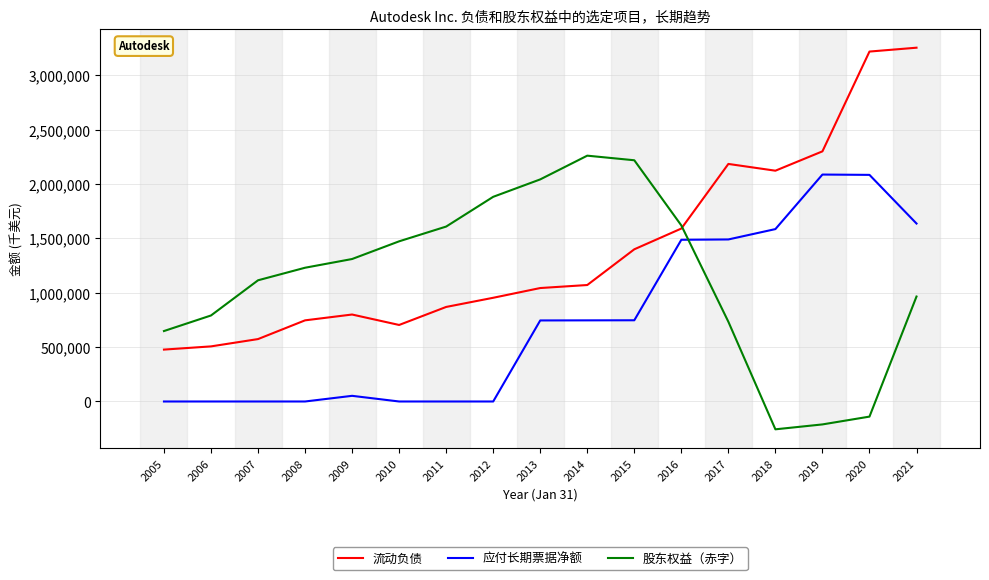

How many negative values does the 股东权益（赤字） series have?

3